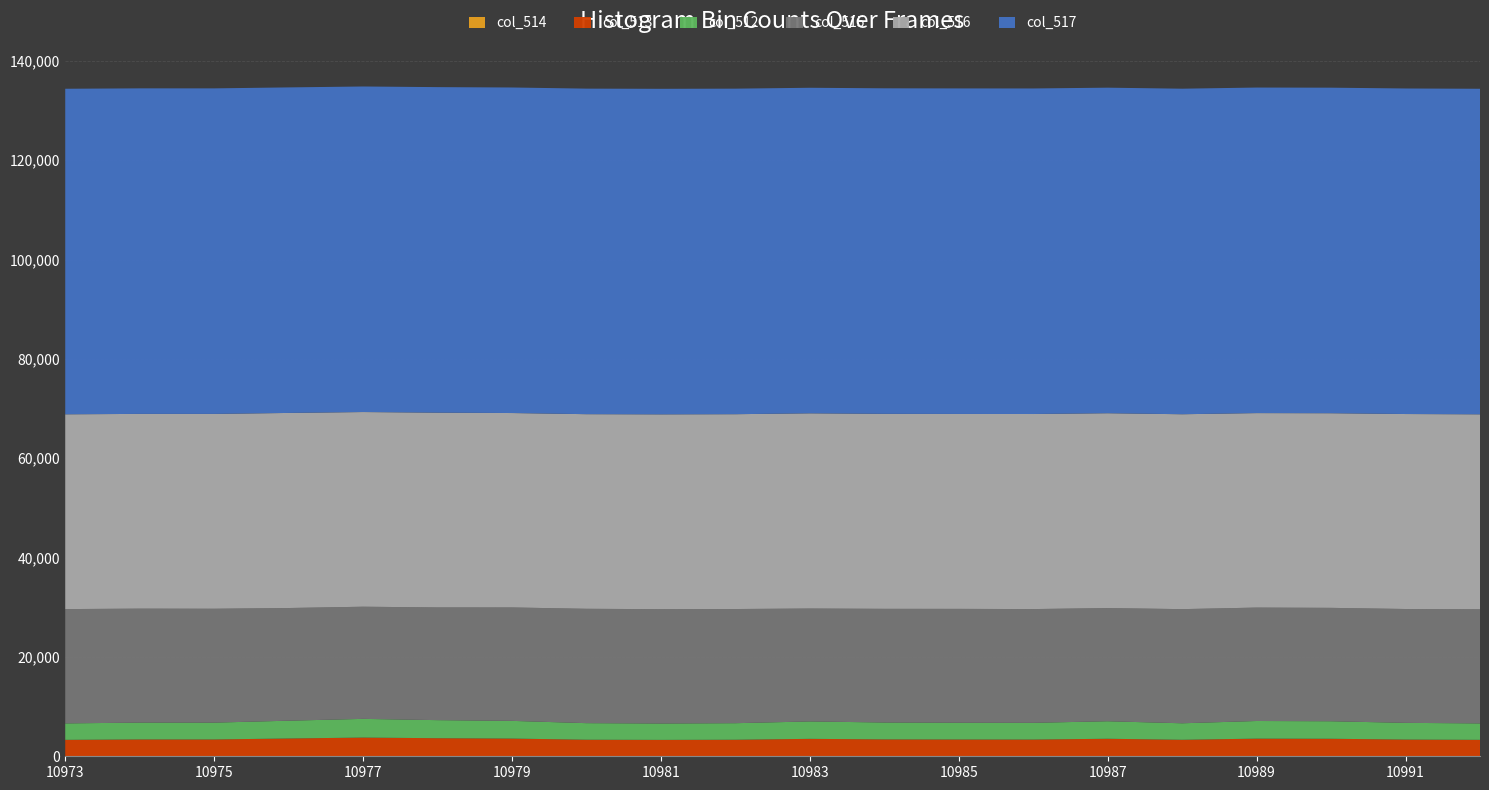

Reading left to right, extract all data points from this chart.

col_515: 23010	22941	22926	22680	22575	22690	22829	23019	23014	22982	22727	22881	22917	22897	22781	22976	22830	22827	22917	22971
col_516: 39215	39203	39222	39272	39194	39207	39141	39181	39221	39222	39300	39254	39240	39270	39227	39237	39153	39182	39253	39254
col_517: 65535	65535	65535	65535	65535	65535	65535	65535	65535	65535	65535	65535	65535	65535	65535	65535	65535	65535	65535	65535
col_512: 3310	3391	3387	3583	3766	3638	3565	3335	3300	3331	3508	3400	3378	3368	3527	3322	3552	3526	3365	3309
col_513: 3310	3391	3386	3582	3766	3638	3565	3335	3300	3331	3507	3400	3378	3368	3527	3322	3552	3526	3363	3308
col_514: 0	0	1	1	0	0	0	0	0	0	1	0	0	0	0	0	0	0	2	1